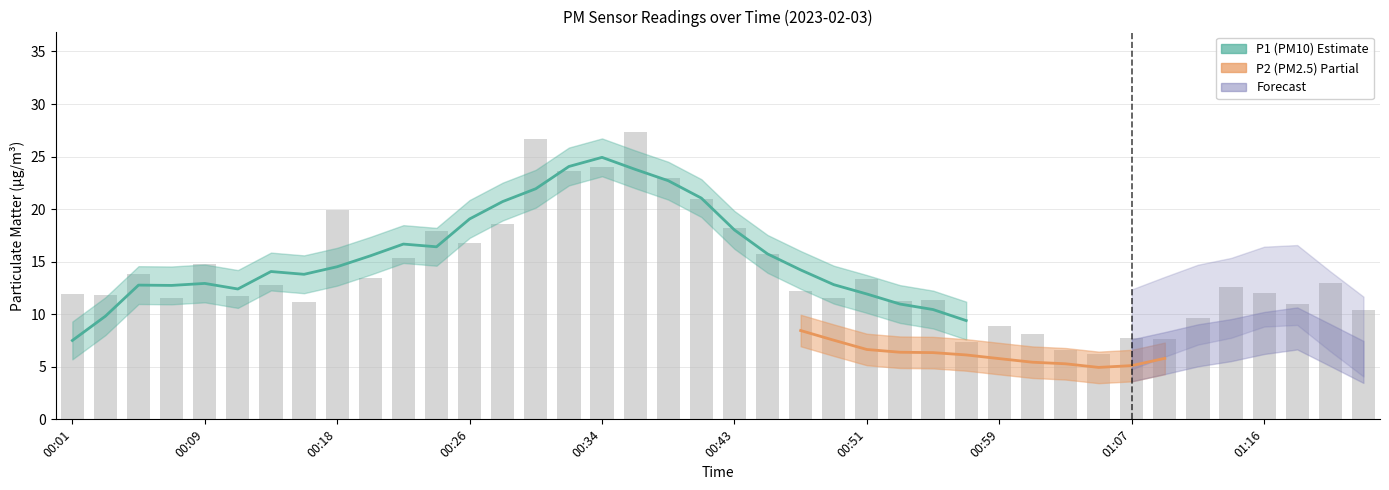

What is the difference between the maximum and minimum values?

21.1